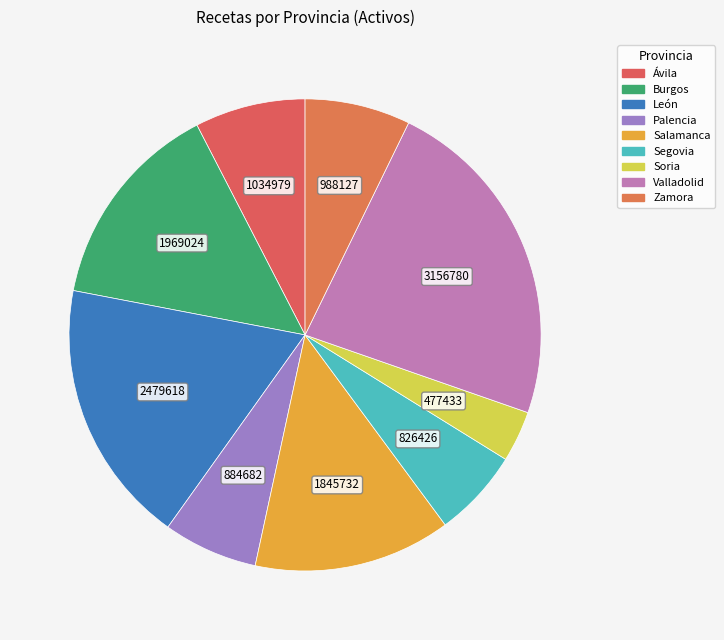

To the nearest percent, what percentage of the pie is Ávila?

8%